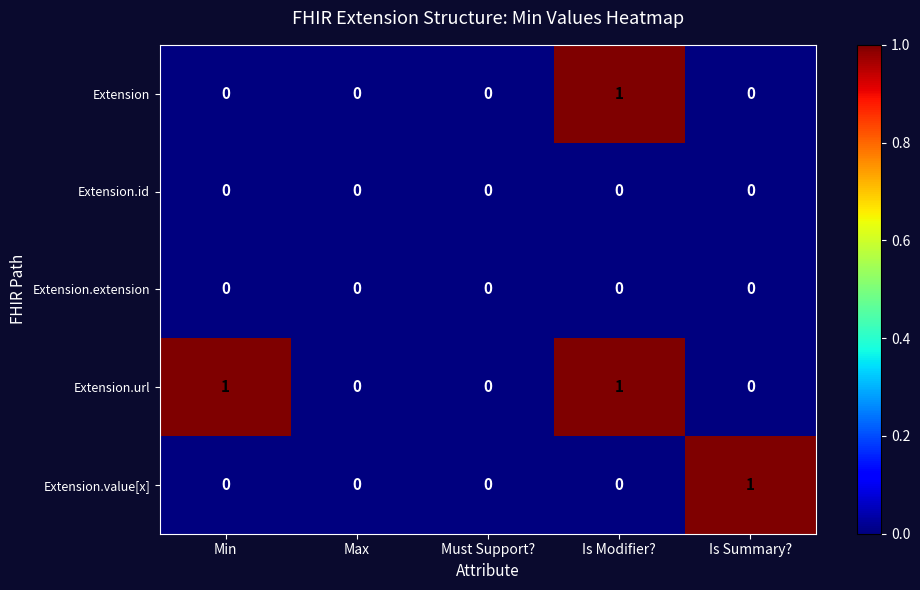

Reading left to right, extract all data points from this chart.

Extension: Min=0	Max=0	Must Support?=0	Is Modifier?=1	Is Summary?=0
Extension.id: Min=0	Max=0	Must Support?=0	Is Modifier?=0	Is Summary?=0
Extension.extension: Min=0	Max=0	Must Support?=0	Is Modifier?=0	Is Summary?=0
Extension.url: Min=1	Max=0	Must Support?=0	Is Modifier?=1	Is Summary?=0
Extension.value[x]: Min=0	Max=0	Must Support?=0	Is Modifier?=0	Is Summary?=1